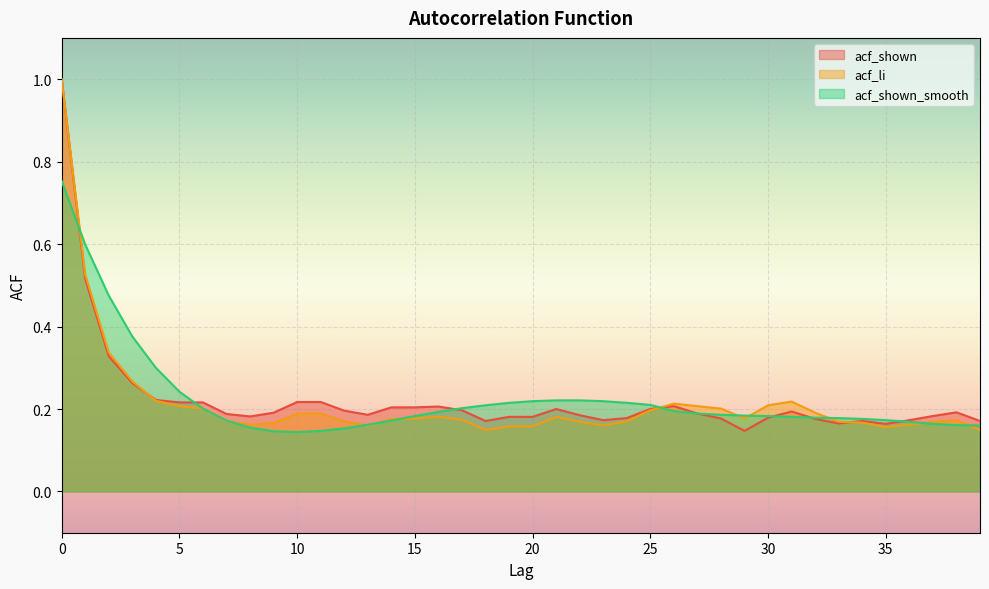

Rank the series at 2 from lowest to highest value.

acf_shown, acf_li, acf_shown_smooth